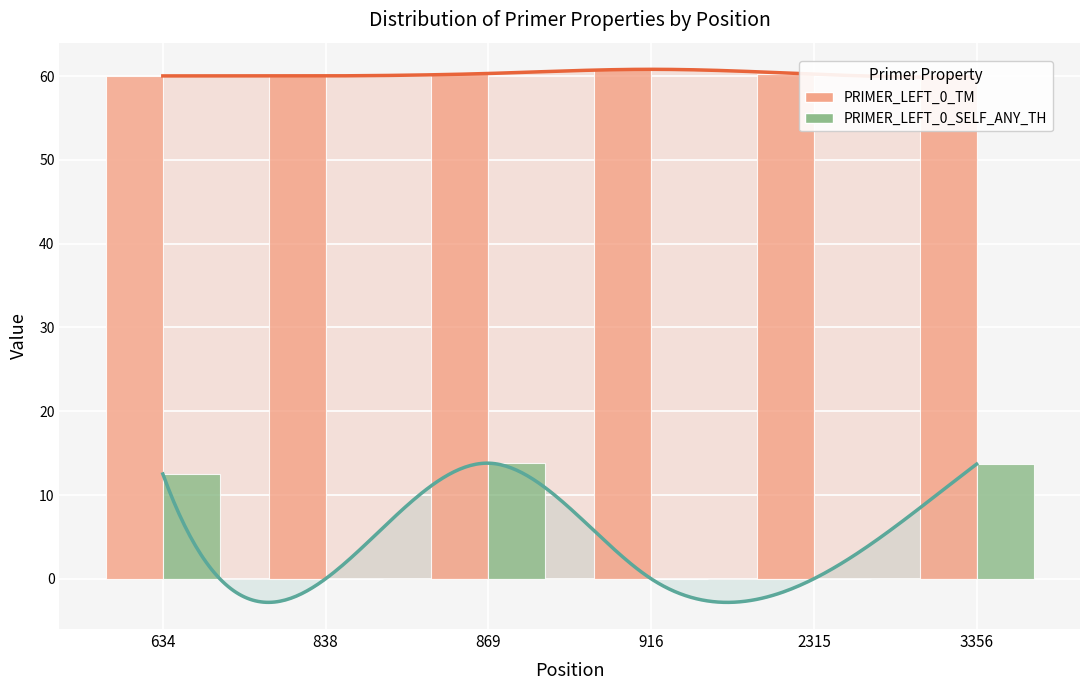

What is the average value of the PRIMER_LEFT_0_SELF_ANY_TH series?

6.7